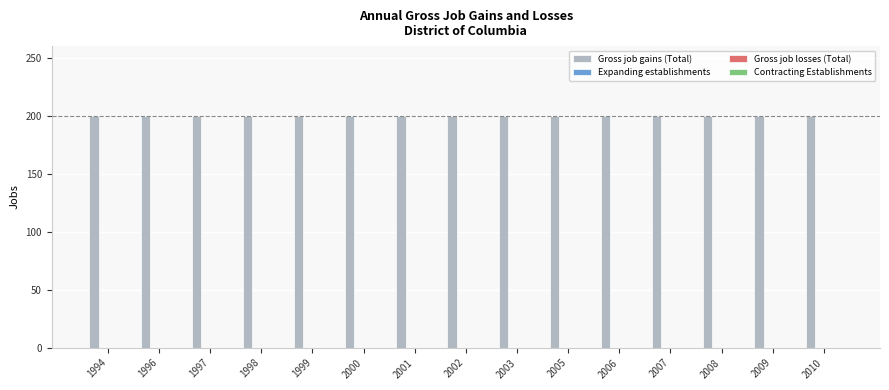

The Expanding establishments series shows 0 at 1998. True or false?

True